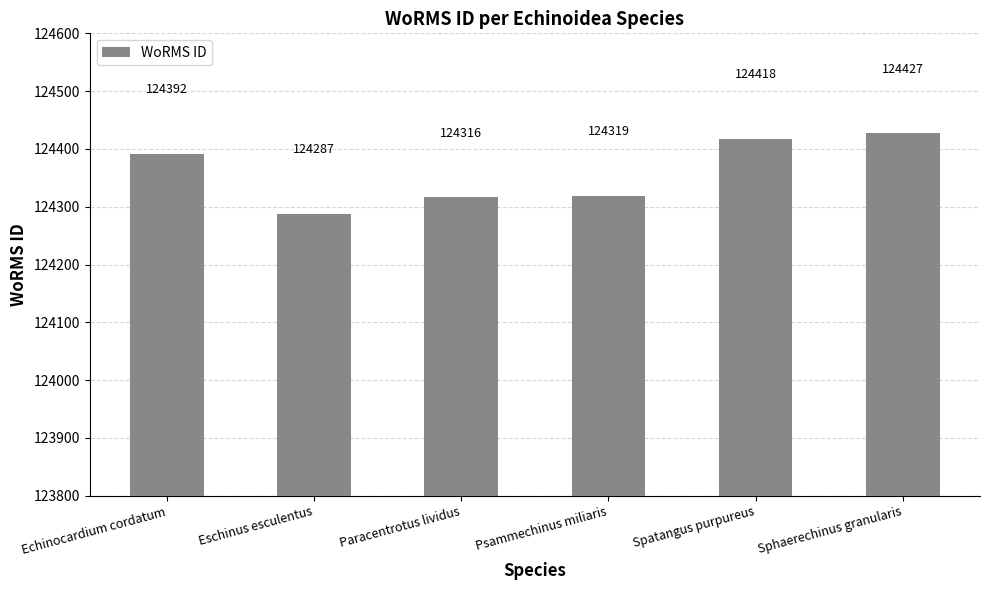

What is the sum of the values at Echinocardium cordatum and Paracentrotus lividus?

248708